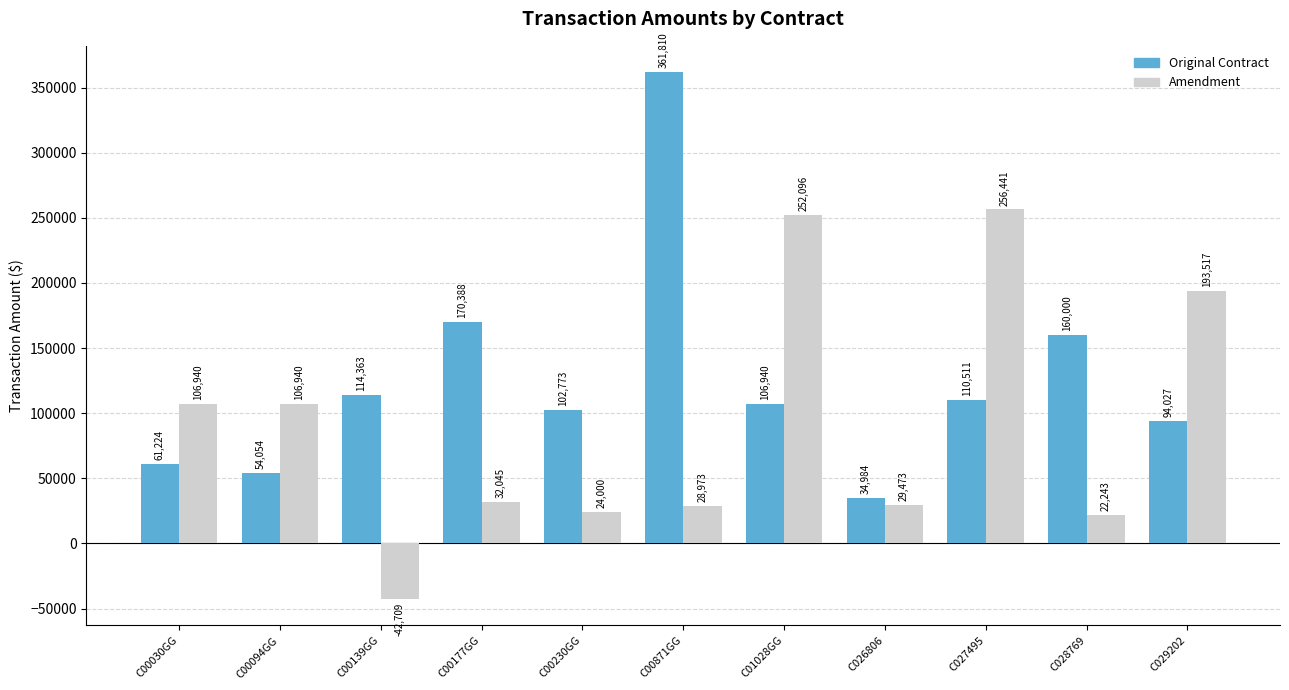

What is the sum of all Original Contract values?

1371074.1